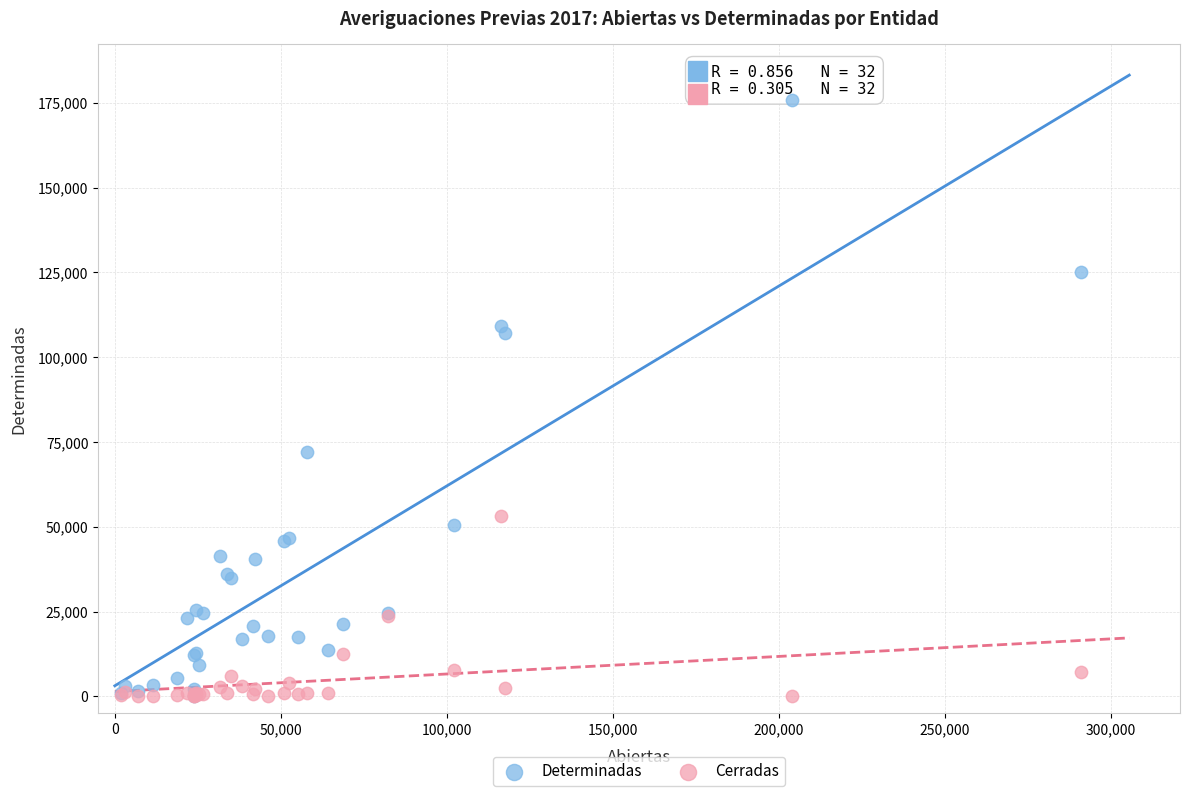

What are all the series names shown in the legend?

Determinadas, Cerradas